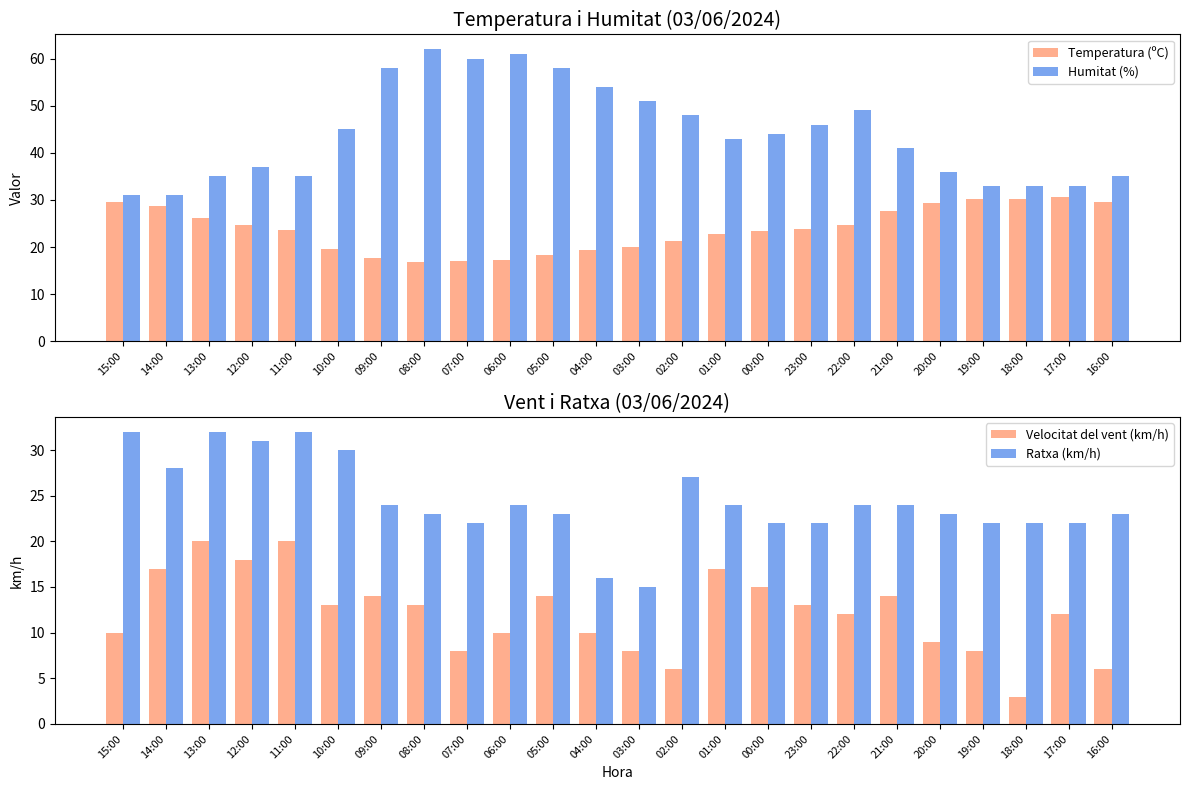

What is the sum of all Ratxa (km/h) values?

587